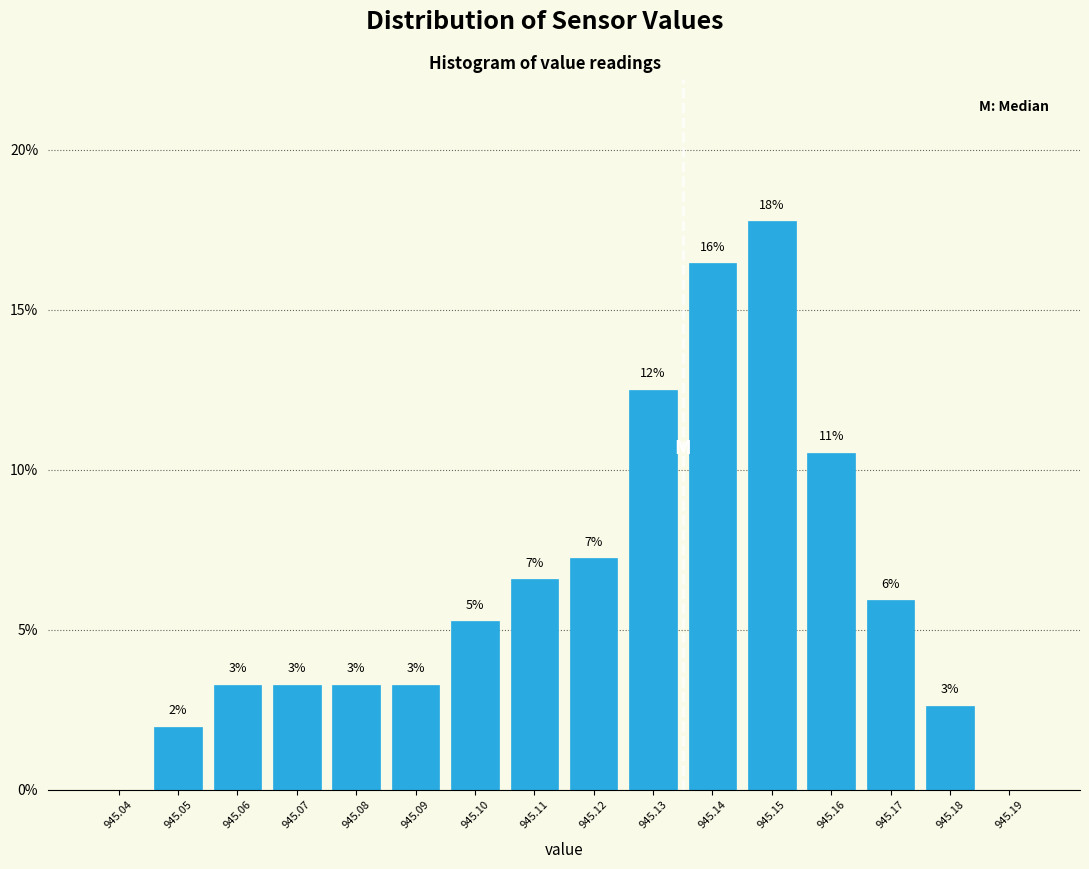

Are the bars horizontal?

No